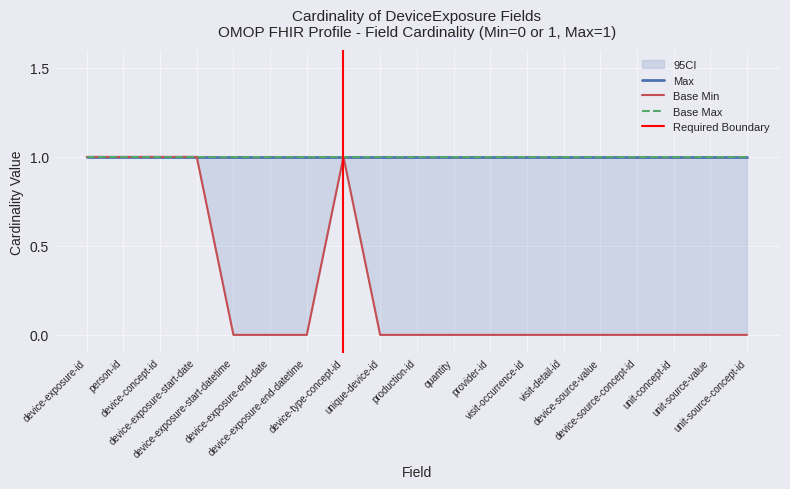

At how many categories does at least one series exceed 0?

19